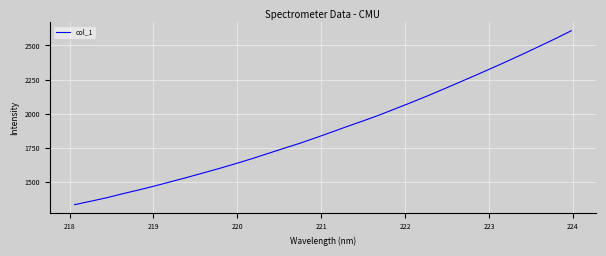

How many categories are shown in the chart?

32